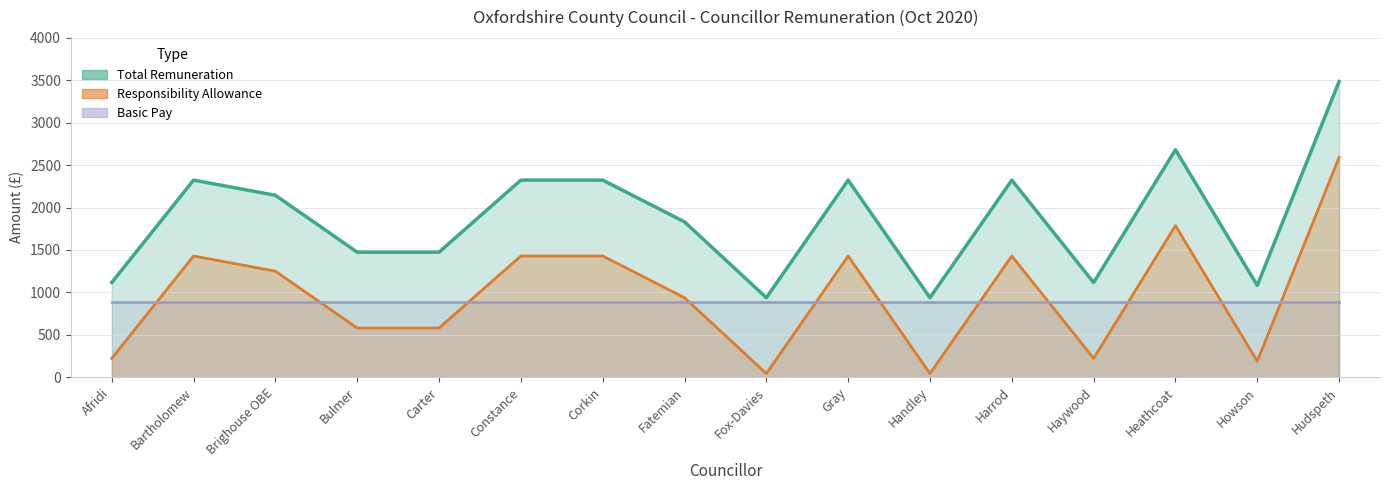

What is the label of the 5th point from the right?

Harrod